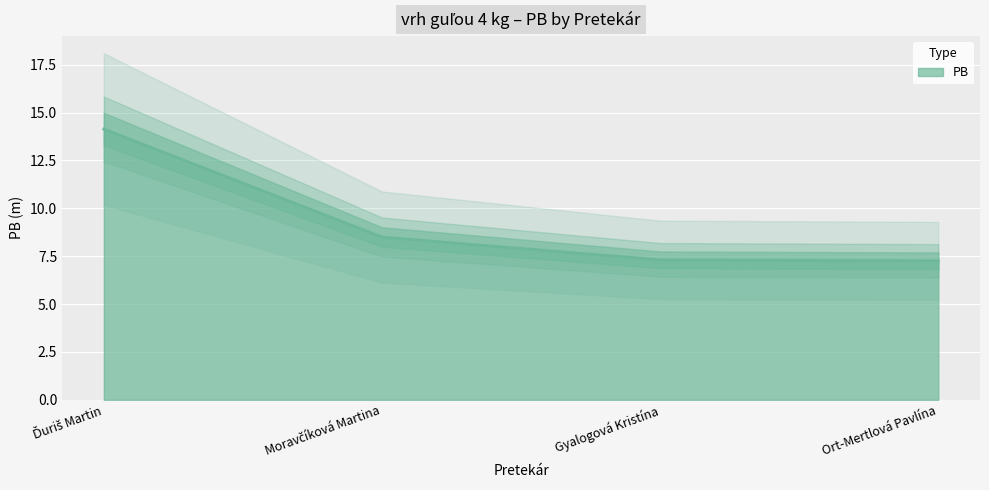

What position from the left is Gyalogová Kristína?

3